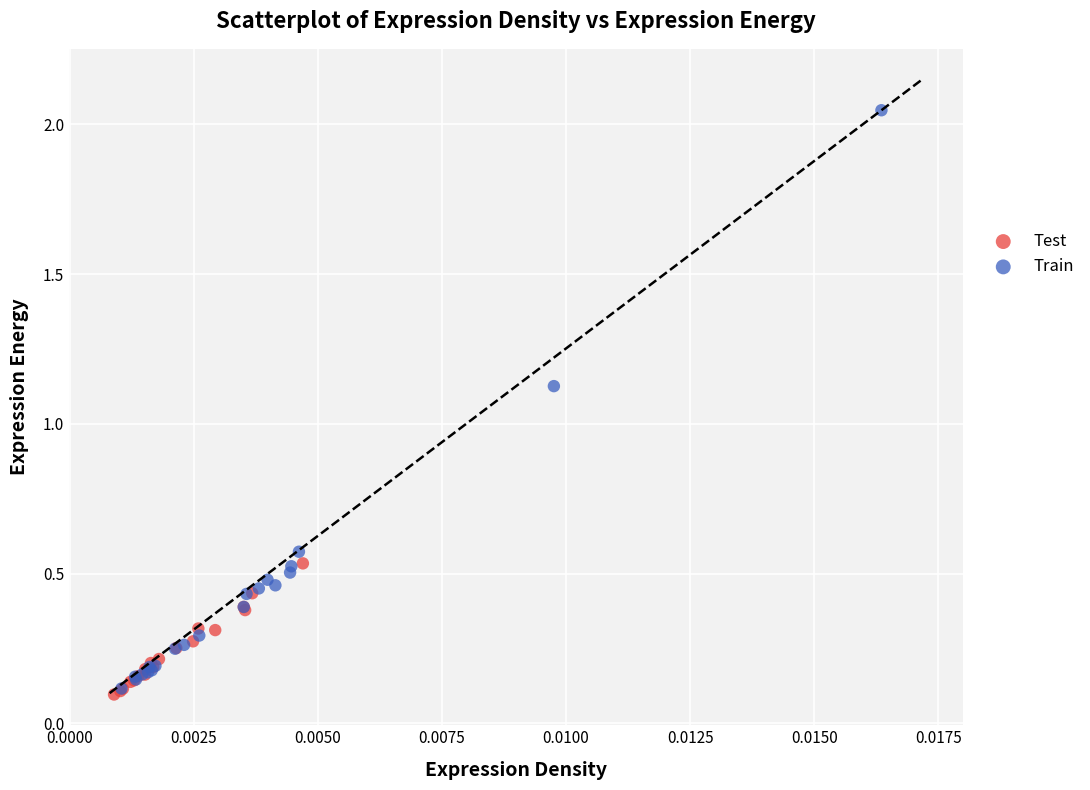

Which series reaches the maximum Y coordinate?

Train